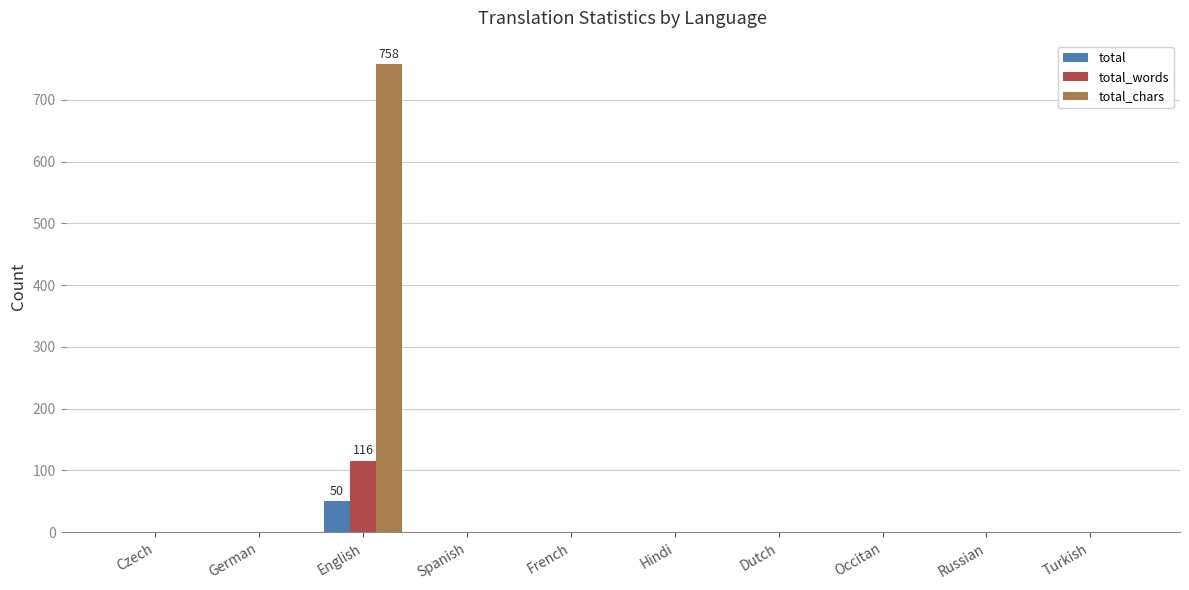

Reading right to left, transcribe all the data shown in this chart.

total: Turkish=0	Russian=0	Occitan=0	Dutch=0	Hindi=0	French=0	Spanish=0	English=50	German=0	Czech=0
total_words: Turkish=0	Russian=0	Occitan=0	Dutch=0	Hindi=0	French=0	Spanish=0	English=116	German=0	Czech=0
total_chars: Turkish=0	Russian=0	Occitan=0	Dutch=0	Hindi=0	French=0	Spanish=0	English=758	German=0	Czech=0